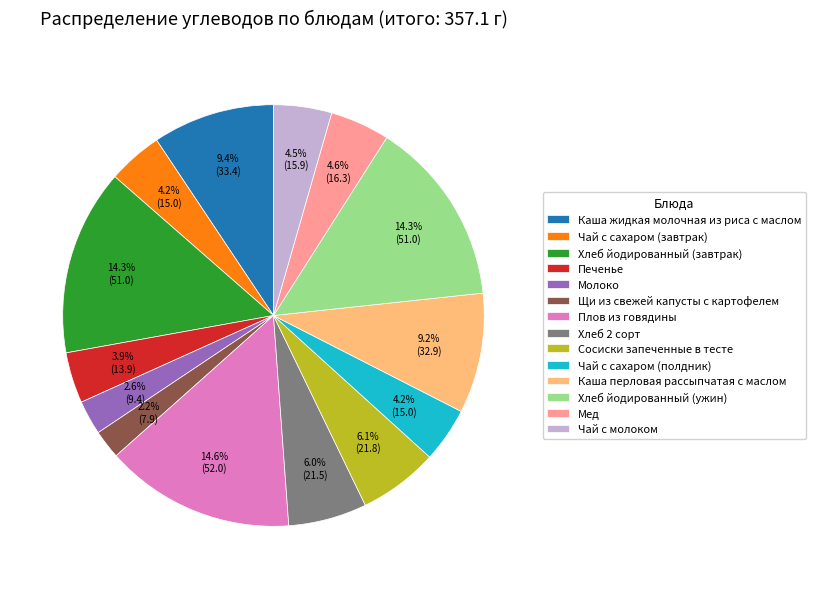

How many segments does this pie chart have?

14